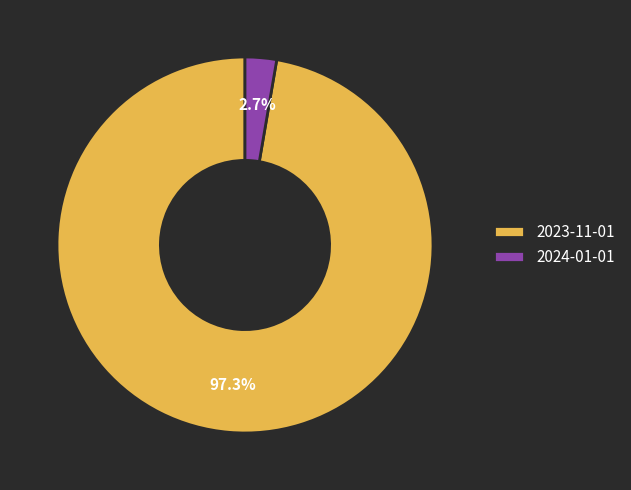

To the nearest percent, what is the difference between the 2023-11-01 and 2024-01-01 slice percentages?

95%